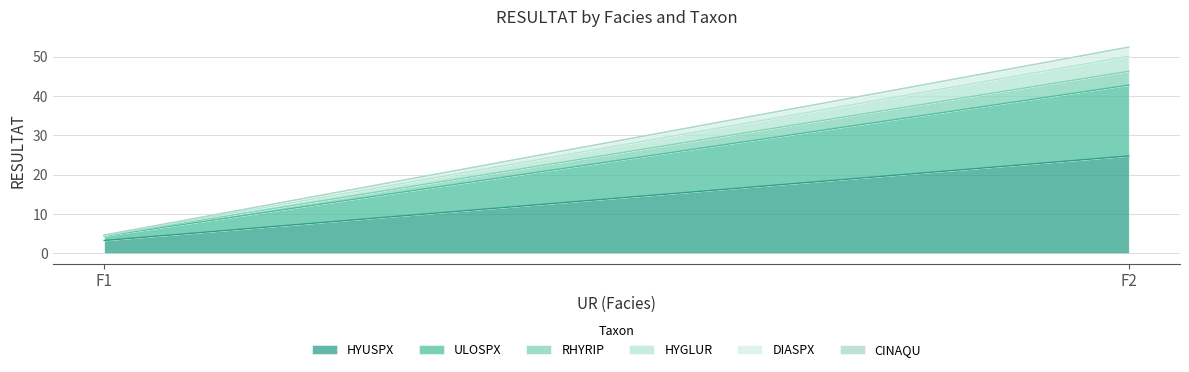

What is the total value across all series at F1?

4.6